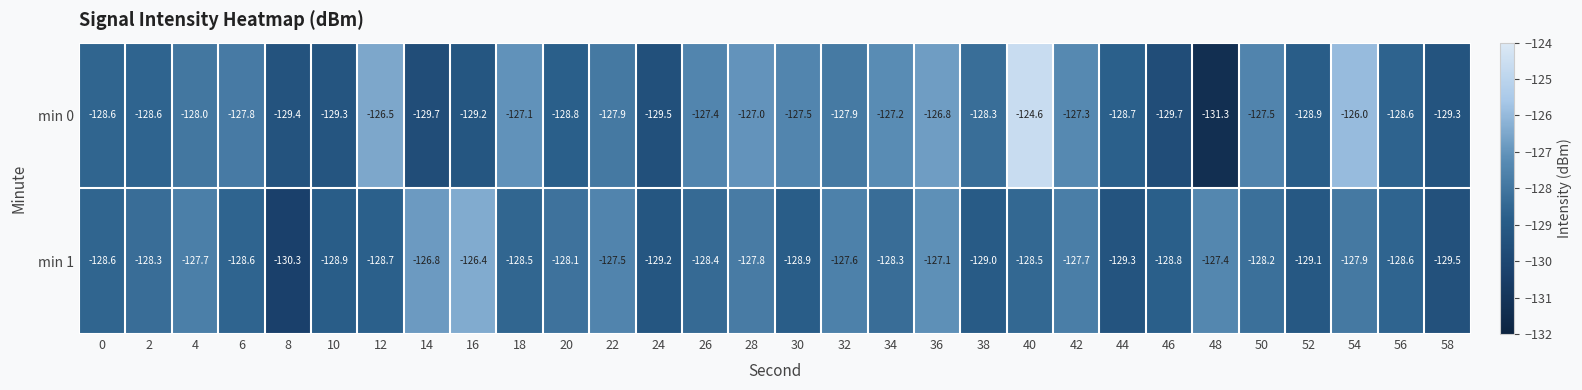

What is the difference between the maximum and minimum values in the min 1 series?

3.9